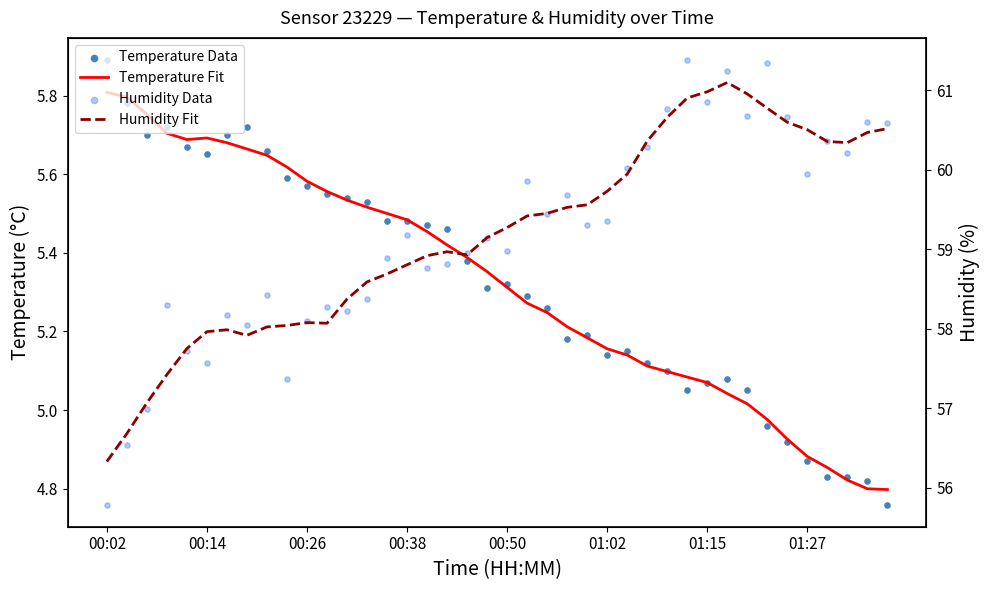

Which series reaches the maximum Y coordinate?

Humidity Data